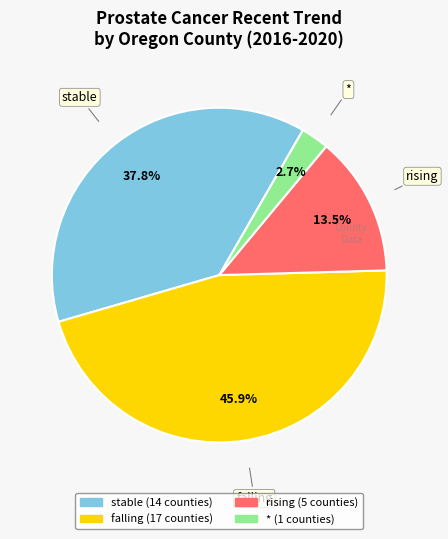

How many segments does this pie chart have?

4